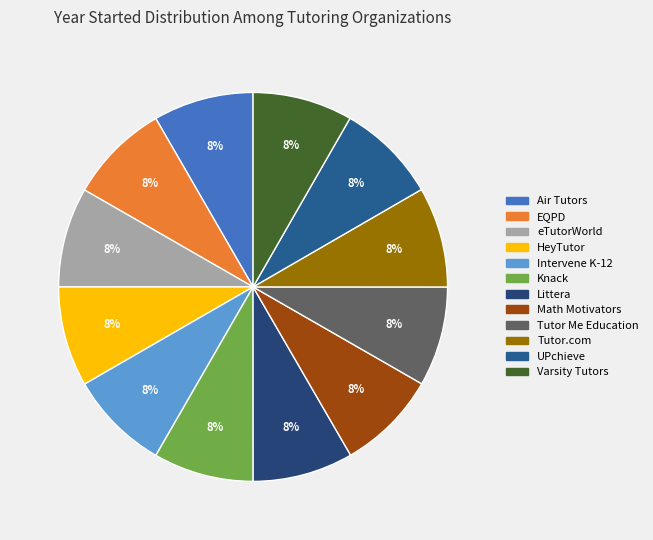

Does any single category account for the majority?

No